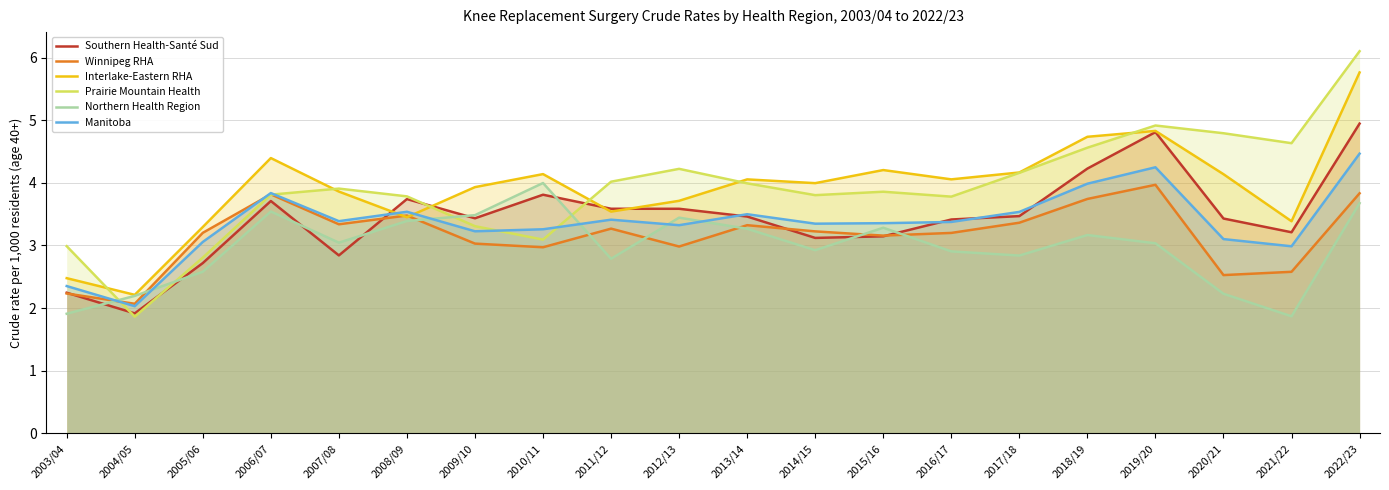

Read the Southern Health-Santé Sud value at 2018/19.

4.2